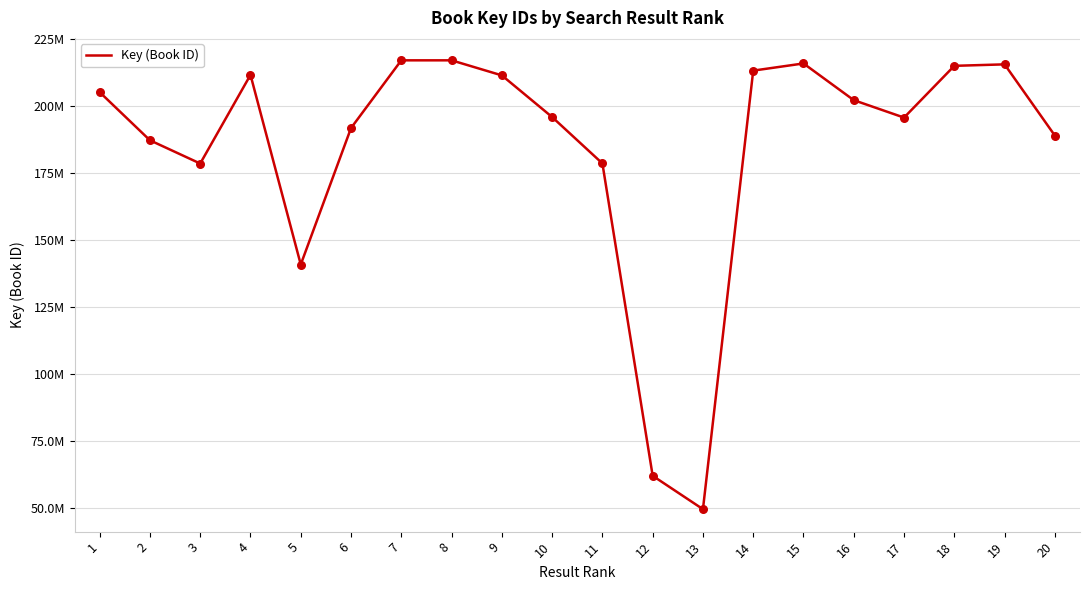

Between 13 and 5, which is larger?

5